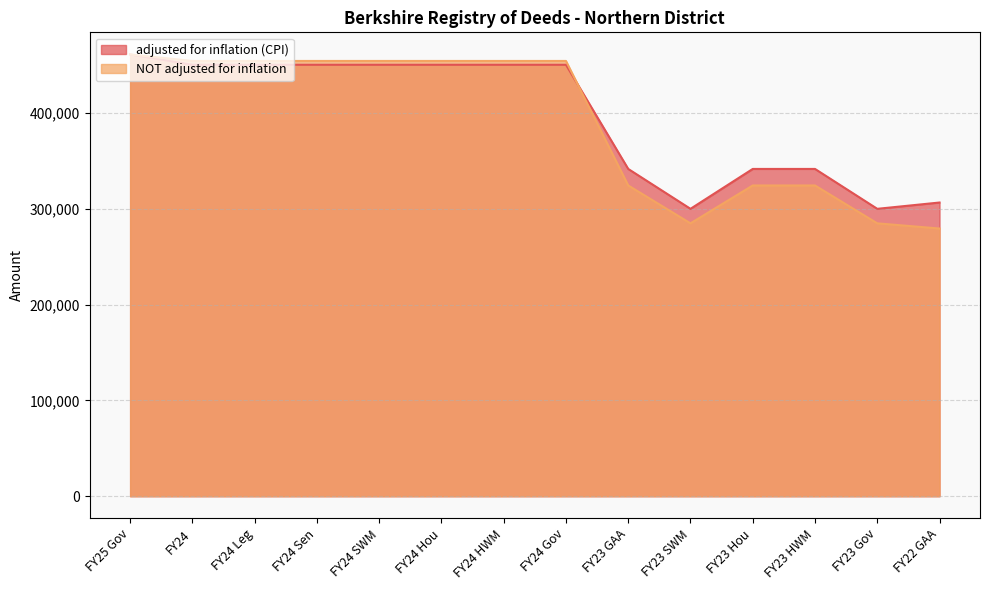

What is the smallest value displayed?

279488